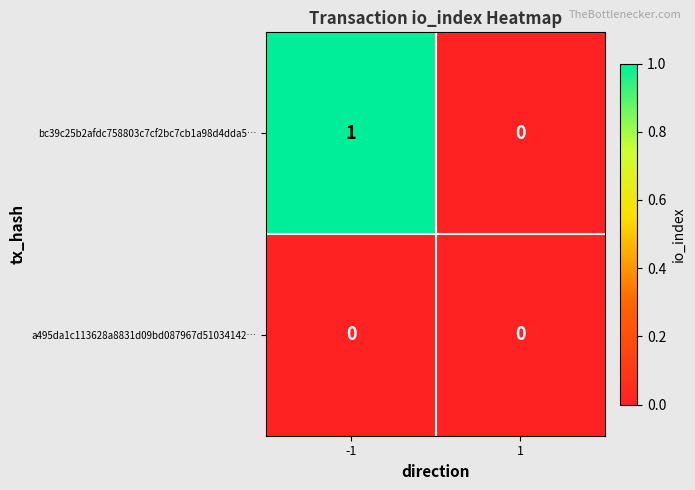

Reading left to right, extract all data points from this chart.

bc39c25b2afdc758803c7cf2bc7cb1a98d4dda5…: 1	0
a495da1c113628a8831d09bd087967d51034142…: 0	0